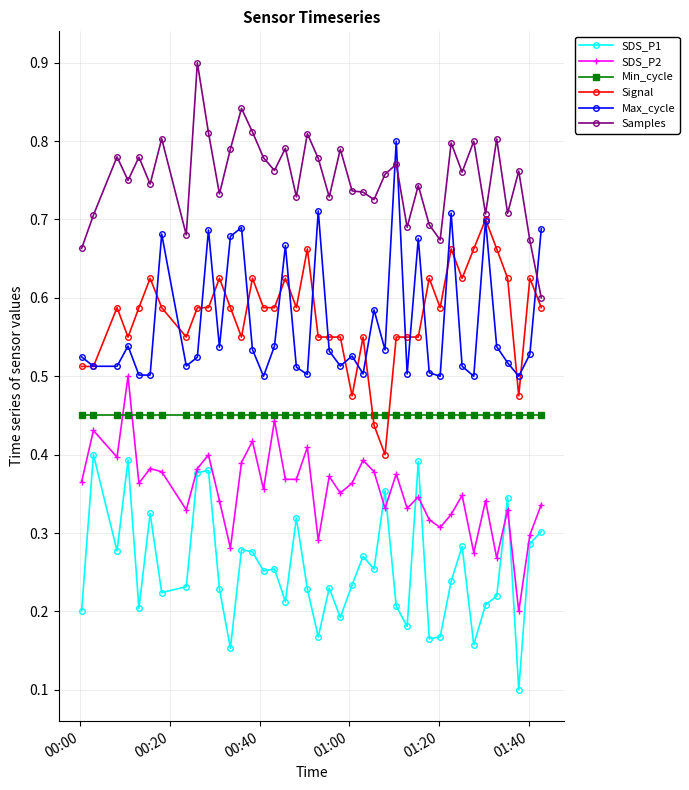

What is the greatest value displayed?

0.9